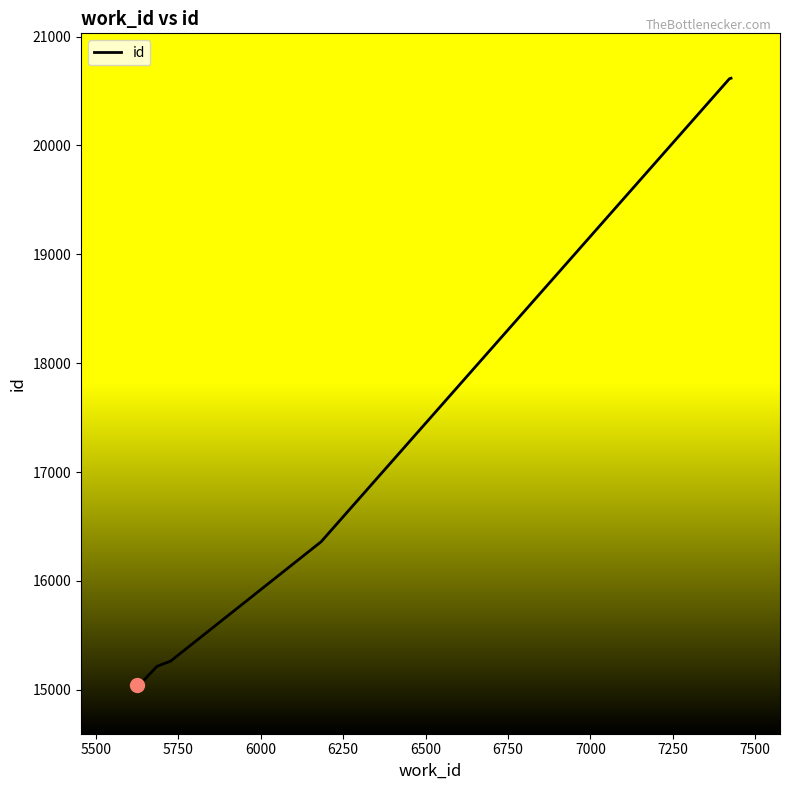

What is the sum of all values?

118210